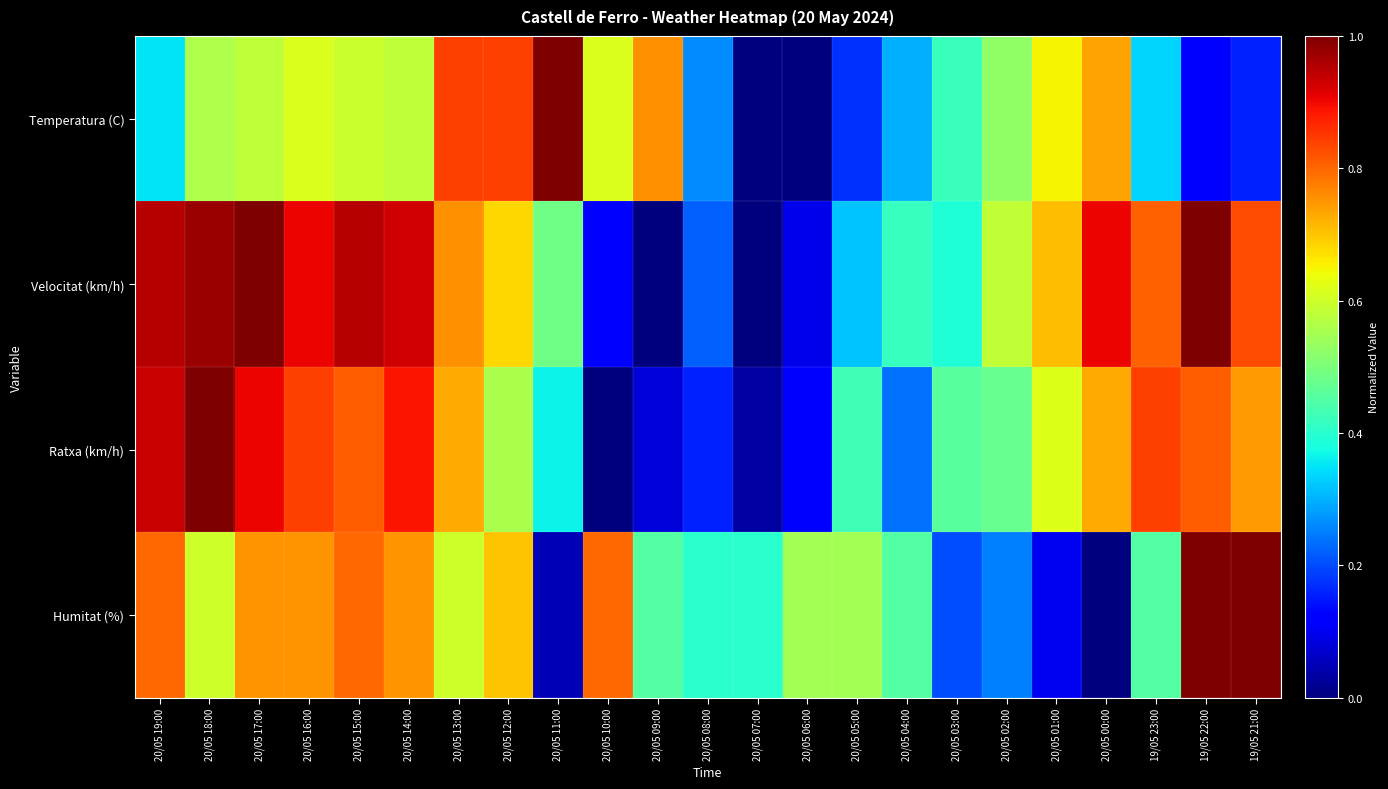

Reading left to right, what are all the values shown in this chart?

Temperatura (C): 20/05 19:00=0.4	20/05 18:00=0.6	20/05 17:00=0.6	20/05 16:00=0.6	20/05 15:00=0.6	20/05 14:00=0.6	20/05 13:00=0.8	20/05 12:00=0.8	20/05 11:00=1.0	20/05 10:00=0.6	20/05 09:00=0.8	20/05 08:00=0.3	20/05 07:00=0.0	20/05 06:00=0.0	20/05 05:00=0.2	20/05 04:00=0.3	20/05 03:00=0.4	20/05 02:00=0.5	20/05 01:00=0.6	20/05 00:00=0.7	19/05 23:00=0.3	19/05 22:00=0.1	19/05 21:00=0.2
Velocitat (km/h): 20/05 19:00=1.0	20/05 18:00=1.0	20/05 17:00=1.0	20/05 16:00=0.9	20/05 15:00=1.0	20/05 14:00=0.9	20/05 13:00=0.8	20/05 12:00=0.7	20/05 11:00=0.5	20/05 10:00=0.1	20/05 09:00=0.0	20/05 08:00=0.2	20/05 07:00=0.0	20/05 06:00=0.1	20/05 05:00=0.3	20/05 04:00=0.4	20/05 03:00=0.4	20/05 02:00=0.6	20/05 01:00=0.7	20/05 00:00=0.9	19/05 23:00=0.8	19/05 22:00=1.0	19/05 21:00=0.8
Ratxa (km/h): 20/05 19:00=0.9	20/05 18:00=1.0	20/05 17:00=0.9	20/05 16:00=0.8	20/05 15:00=0.8	20/05 14:00=0.9	20/05 13:00=0.7	20/05 12:00=0.6	20/05 11:00=0.4	20/05 10:00=0.0	20/05 09:00=0.1	20/05 08:00=0.2	20/05 07:00=0.0	20/05 06:00=0.1	20/05 05:00=0.4	20/05 04:00=0.2	20/05 03:00=0.5	20/05 02:00=0.5	20/05 01:00=0.6	20/05 00:00=0.7	19/05 23:00=0.8	19/05 22:00=0.8	19/05 21:00=0.7
Humitat (%): 20/05 19:00=0.8	20/05 18:00=0.6	20/05 17:00=0.8	20/05 16:00=0.8	20/05 15:00=0.8	20/05 14:00=0.8	20/05 13:00=0.6	20/05 12:00=0.7	20/05 11:00=0.1	20/05 10:00=0.8	20/05 09:00=0.5	20/05 08:00=0.4	20/05 07:00=0.4	20/05 06:00=0.6	20/05 05:00=0.6	20/05 04:00=0.5	20/05 03:00=0.2	20/05 02:00=0.2	20/05 01:00=0.1	20/05 00:00=0.0	19/05 23:00=0.5	19/05 22:00=1.0	19/05 21:00=1.0